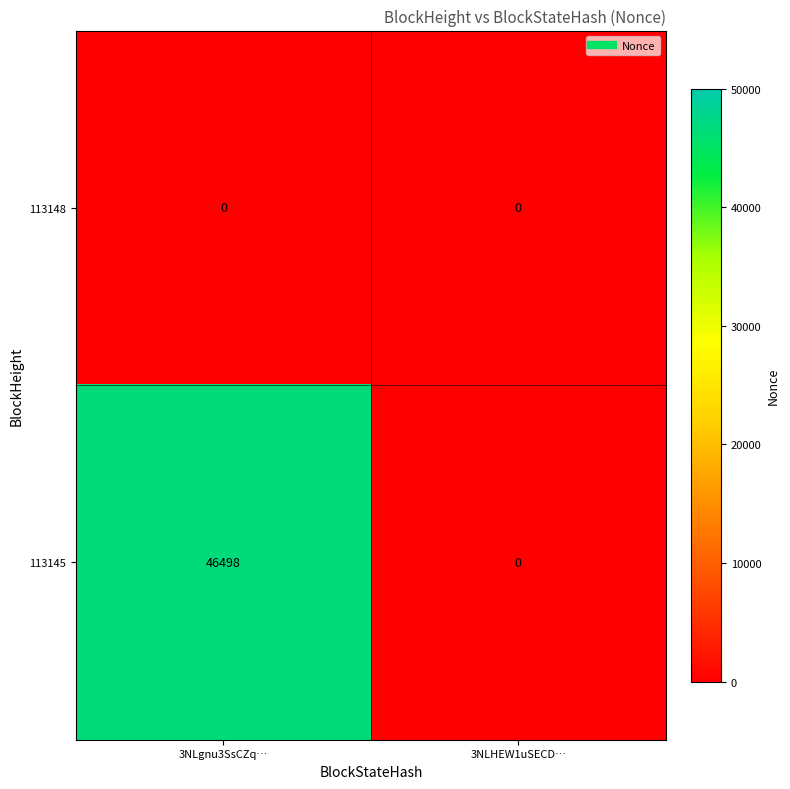

Reading left to right, what are all the values shown in this chart?

113148: 3NLgnu3SsCZq…=0	3NLHEW1uSECD…=0
113145: 3NLgnu3SsCZq…=46498	3NLHEW1uSECD…=0